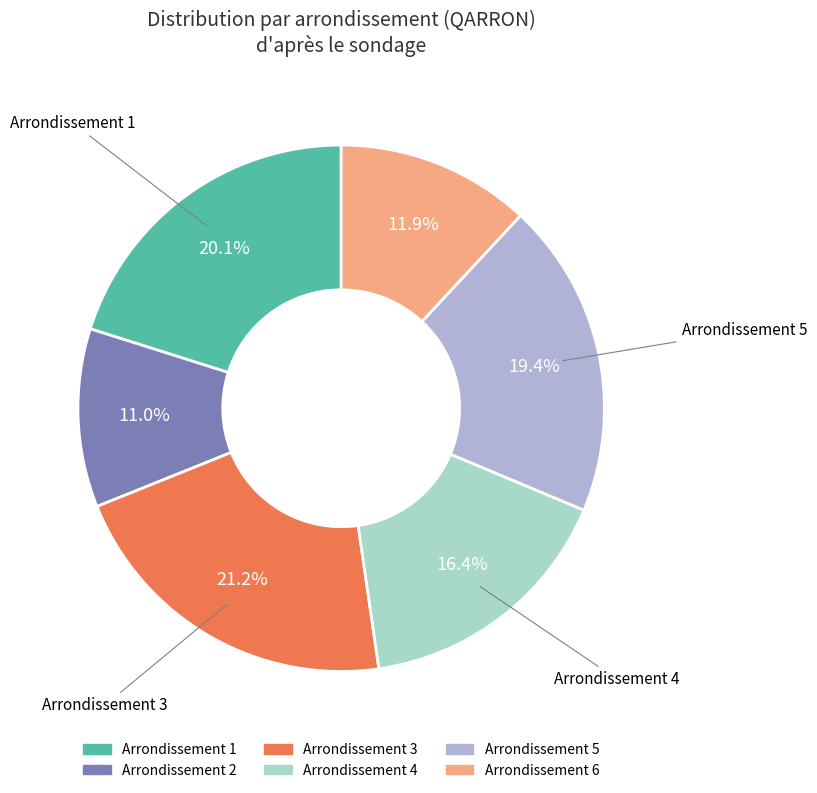

Does any single category account for the majority?

No